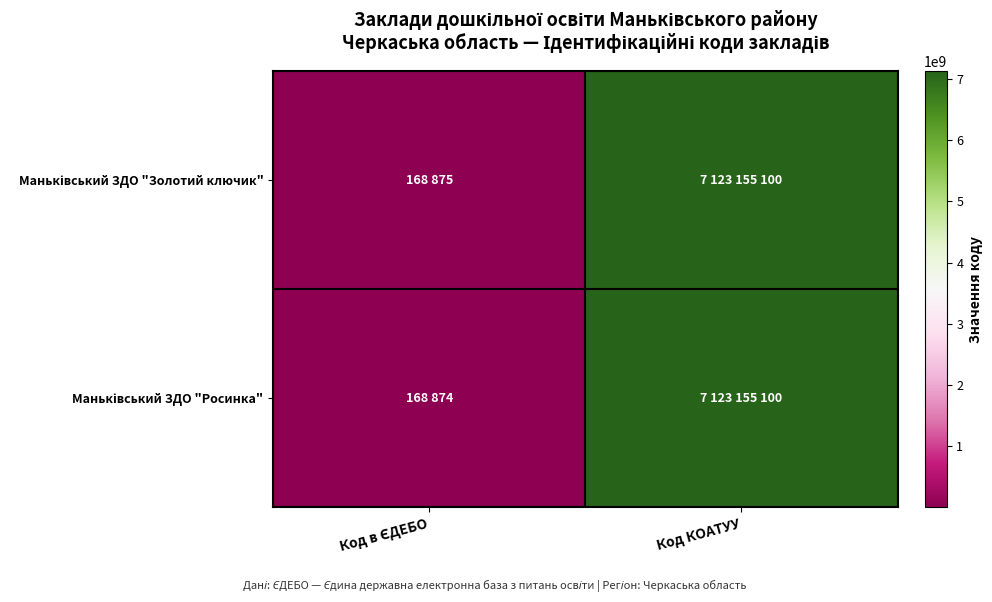

Which series changed the most between Код в ЄДЕБО and Код КОАТУУ?

Маньківський ЗДО "Росинка"